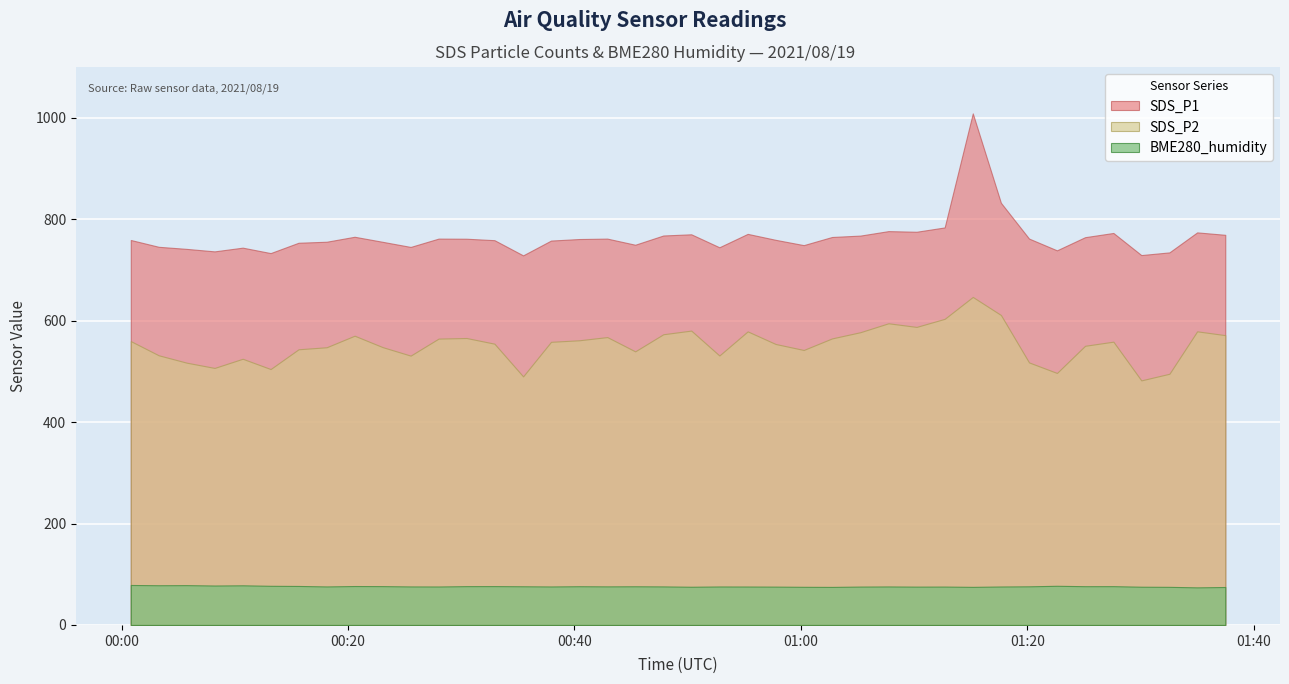

How many data points in BME280_humidity are less than 75?

3